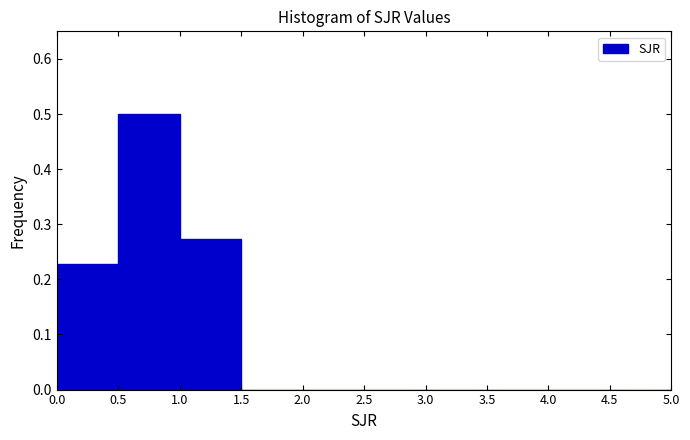

Which range on the x-axis has the tallest bar?

0.5 to 1.0